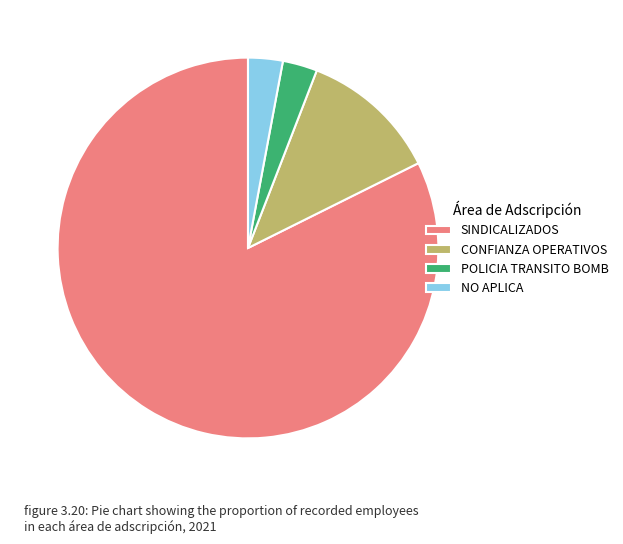

Which category has the biggest portion of the pie?

SINDICALIZADOS